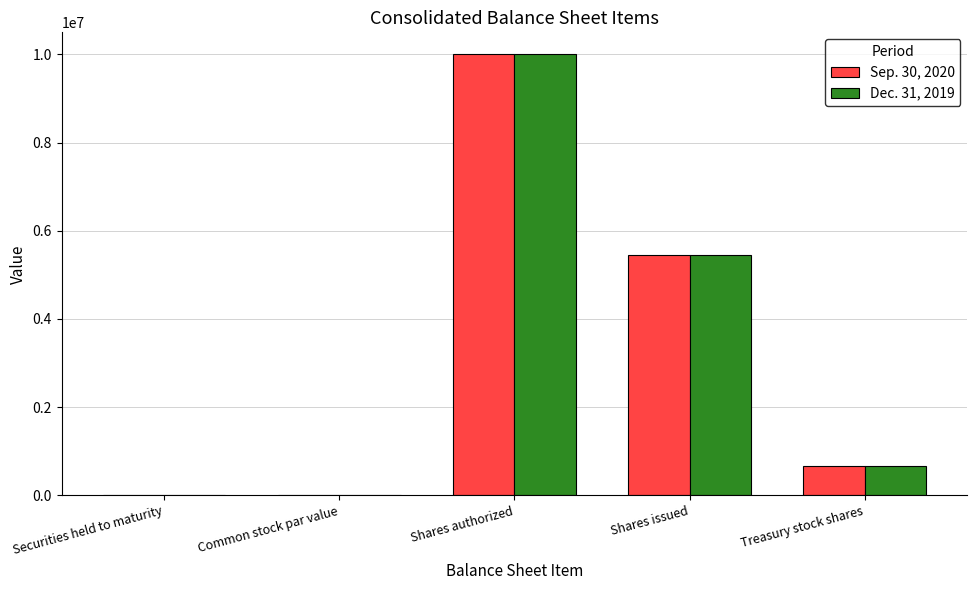

Is it true that Sep. 30, 2020 equals 1 at Common stock par value?

True